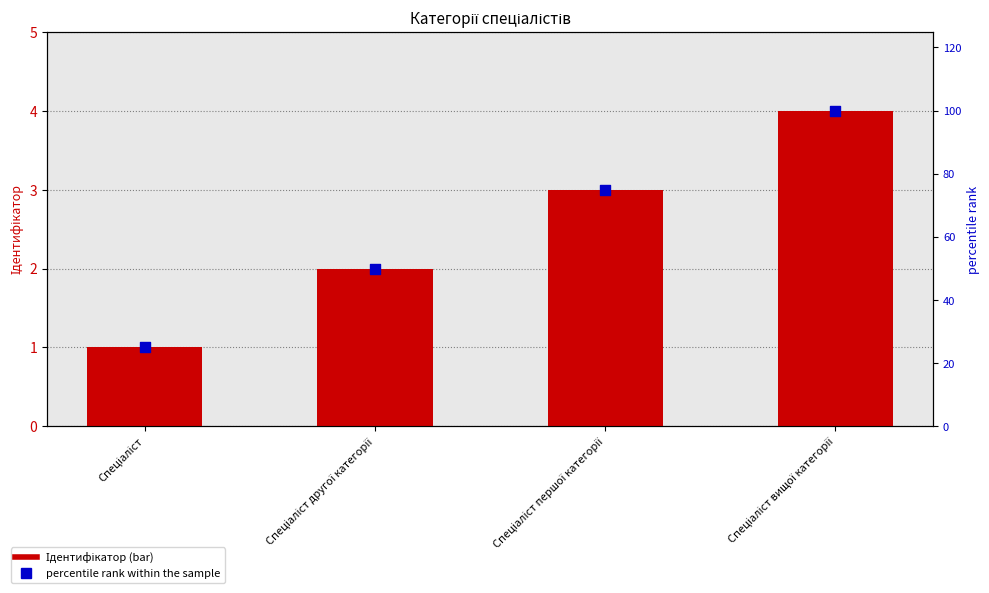

Is the value of percentile rank within the sample at Спеціаліст другої категорії greater than the value of Ідентифікатор at Спеціаліст вищої категорії?

Yes